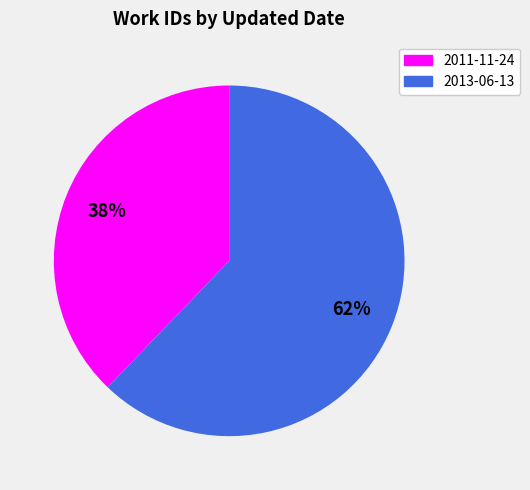

To the nearest percent, what percentage of the pie is 2013-06-13?

62%